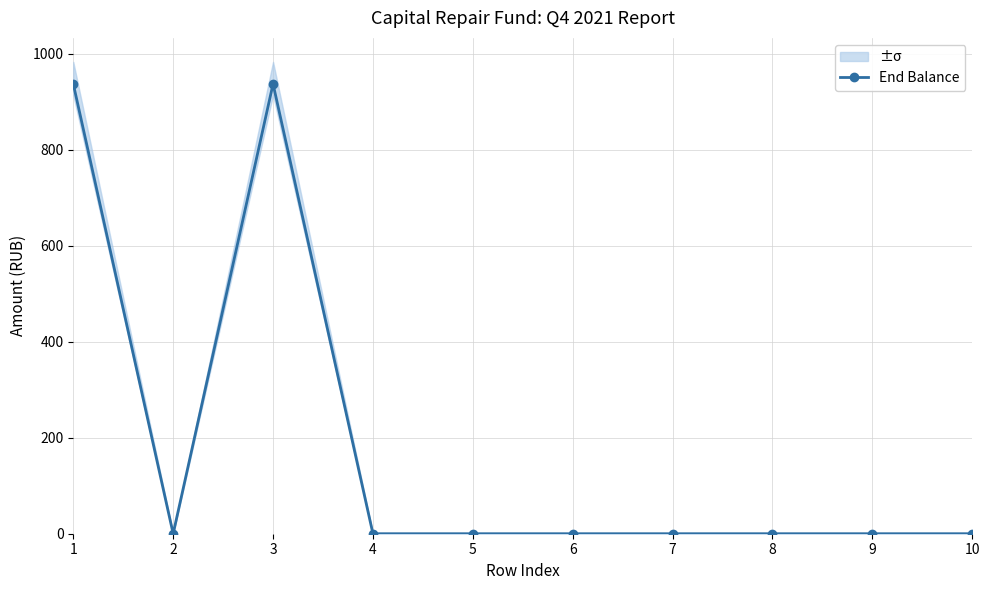

How many lines are shown in the chart?

1